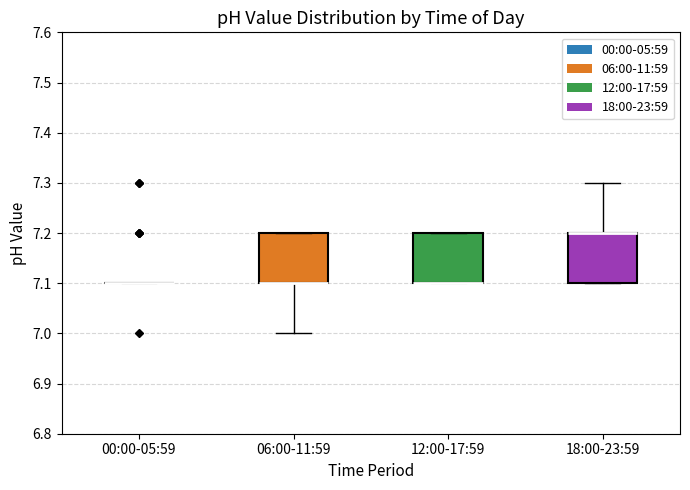

Reading left to right, transcribe this box plot: for each box, give where its median line is, the range the box spans, and where its two whiskers end, as read against the y-axis. The values are not printed on the chart, so give them approximately, as read against the axis.

00:00-05:59: box collapsed to a line at 7.1, whiskers 7.1 to 7.1
06:00-11:59: median 7.1 (drawn on the box's lower edge), box 7.1 to 7.2, whiskers 7.0 to 7.2
12:00-17:59: median 7.1 (drawn on the box's lower edge), box 7.1 to 7.2, whiskers 7.1 to 7.2
18:00-23:59: median 7.2 (drawn on the box's upper edge), box 7.1 to 7.2, whiskers 7.1 to 7.3